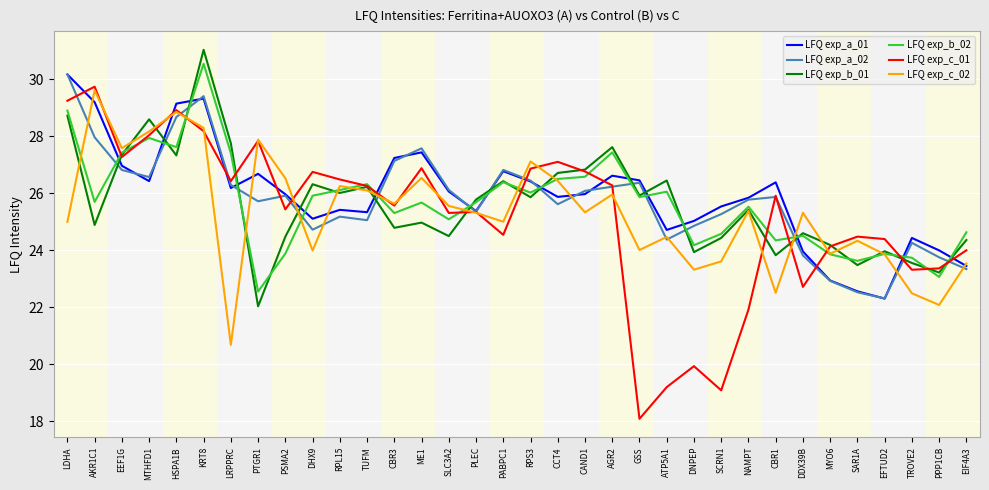

True or false: LFQ exp_b_02 and LFQ exp_b_01 cross at least once.

True